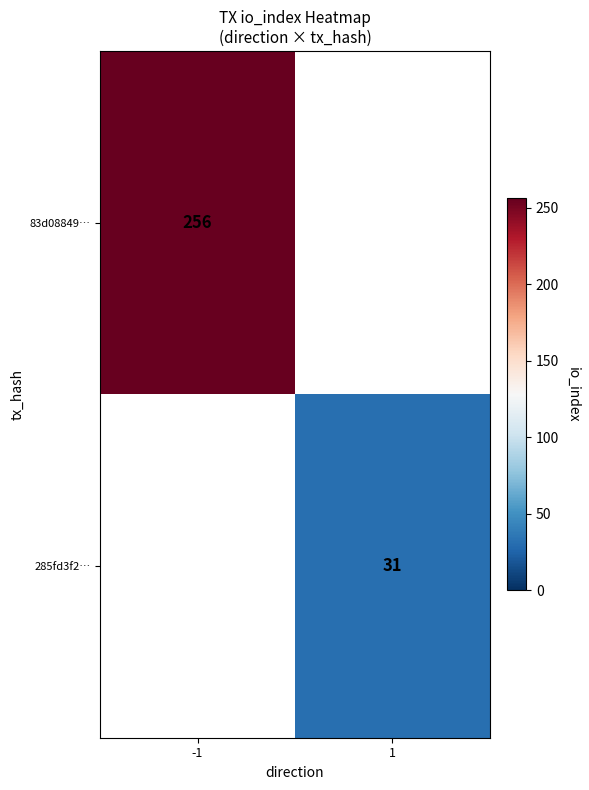

The value of 285fd3f2… at 1 is 31. True or false?

True